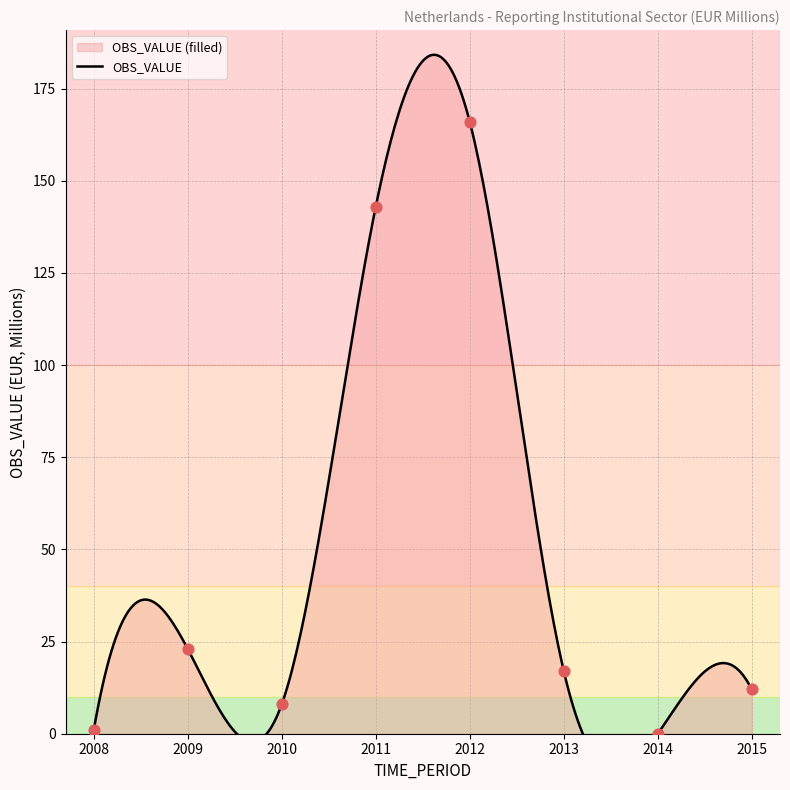

What is the change in value from 2008 to 2009?

+22